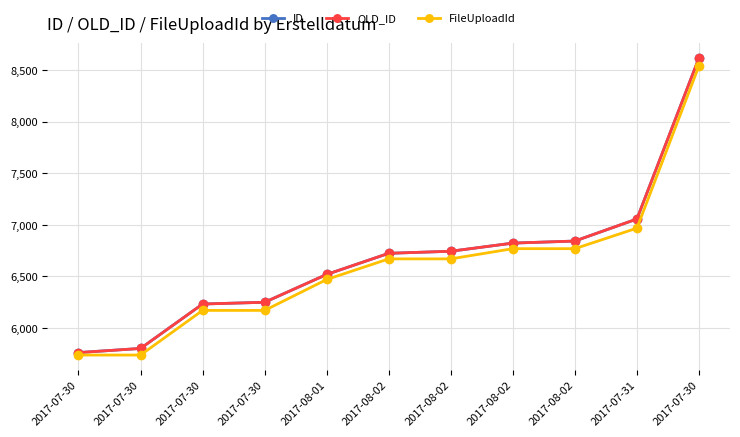

Is this an area chart (filled region under the line)?

No